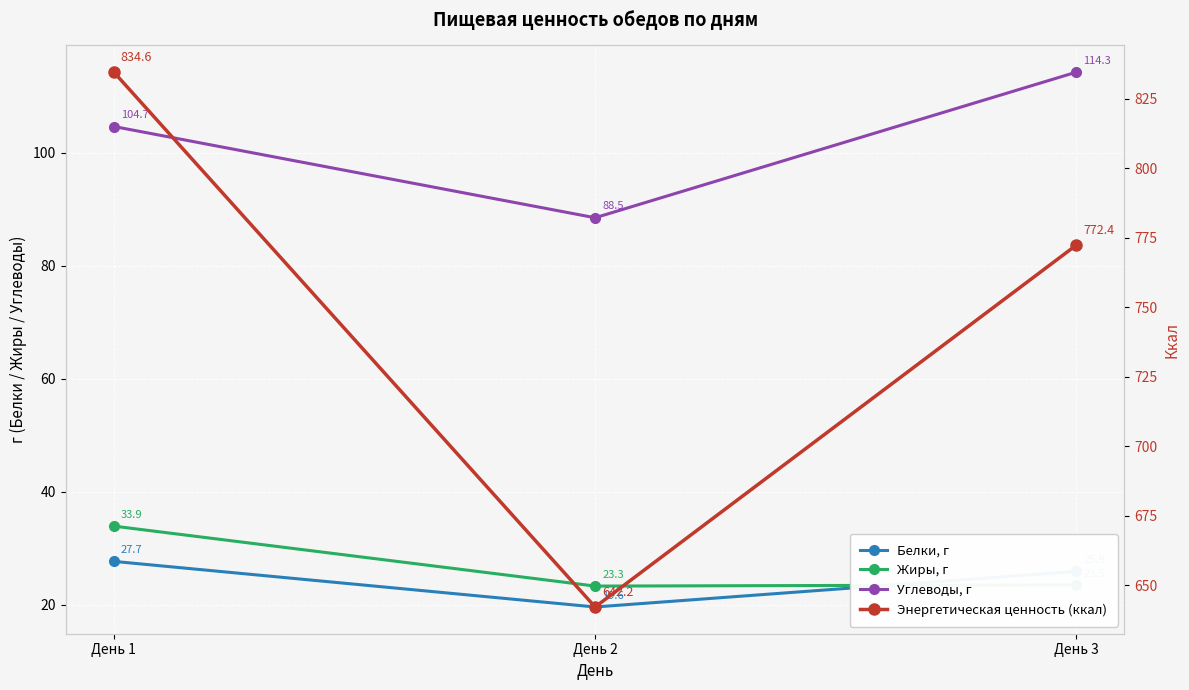

What is the sum of the Белки, г values at День 3 and День 2?

45.5